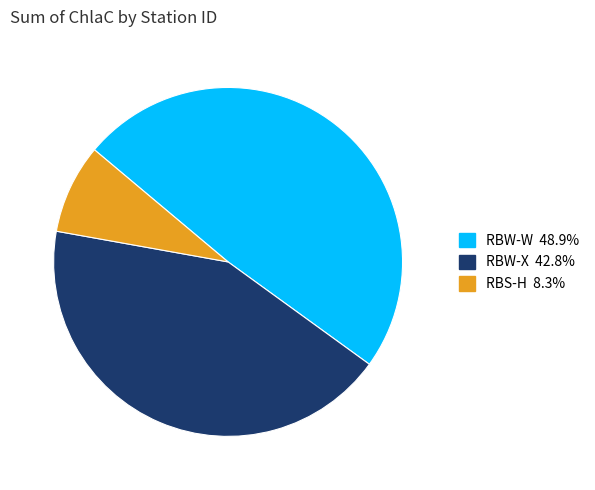

Between RBS-H and RBW-X, which is larger?

RBW-X